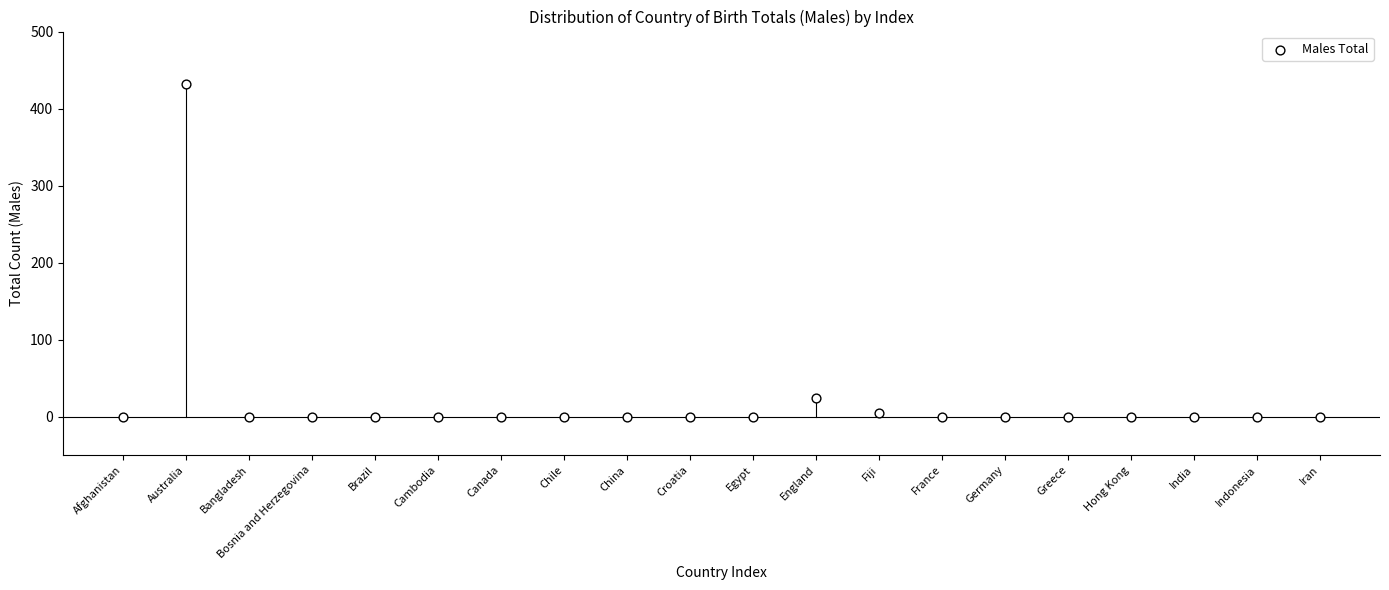

What Y value in the scatter plot is closest to 216?

24